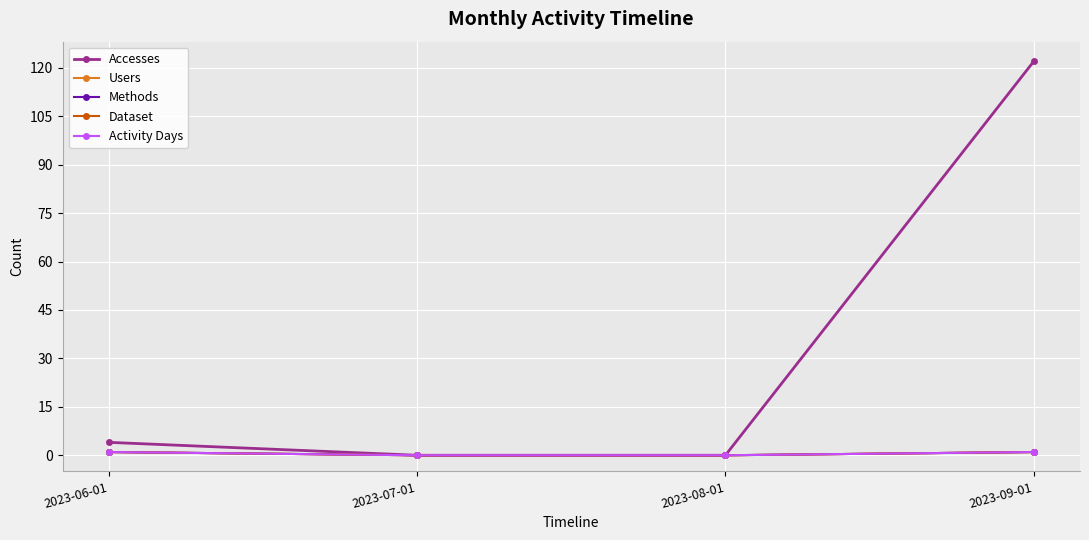

True or false: Accesses has a value of 53 at 2023-08-01.

False